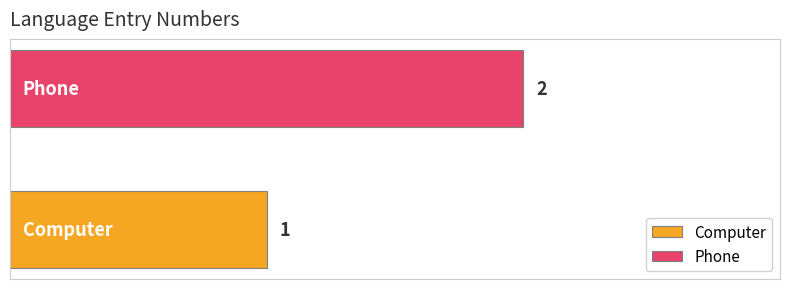

Rank the series by their average value, from highest to lowest.

Phone, Computer